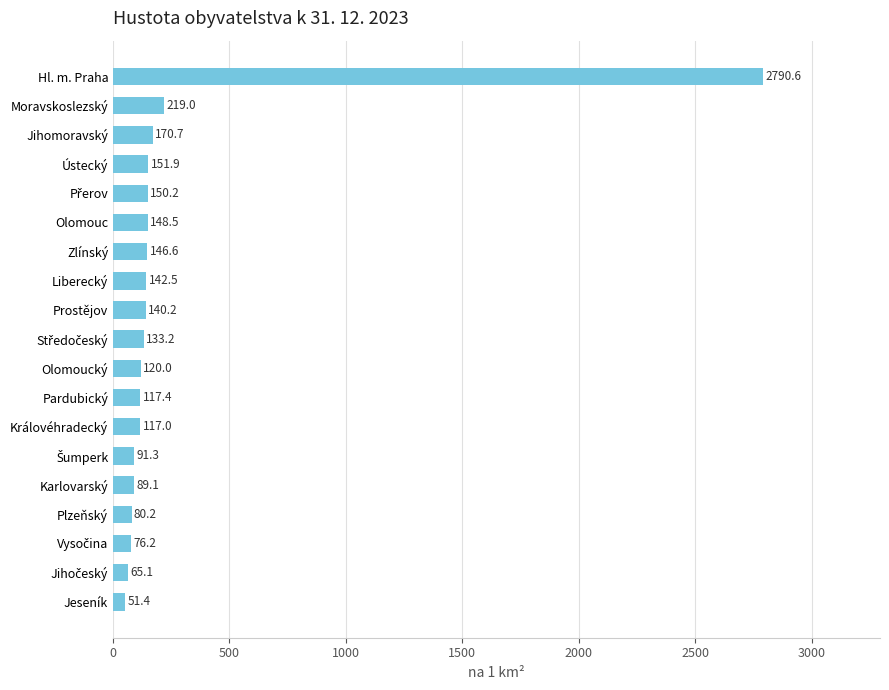

Between Moravskoslezský and Zlínský, which is larger?

Moravskoslezský